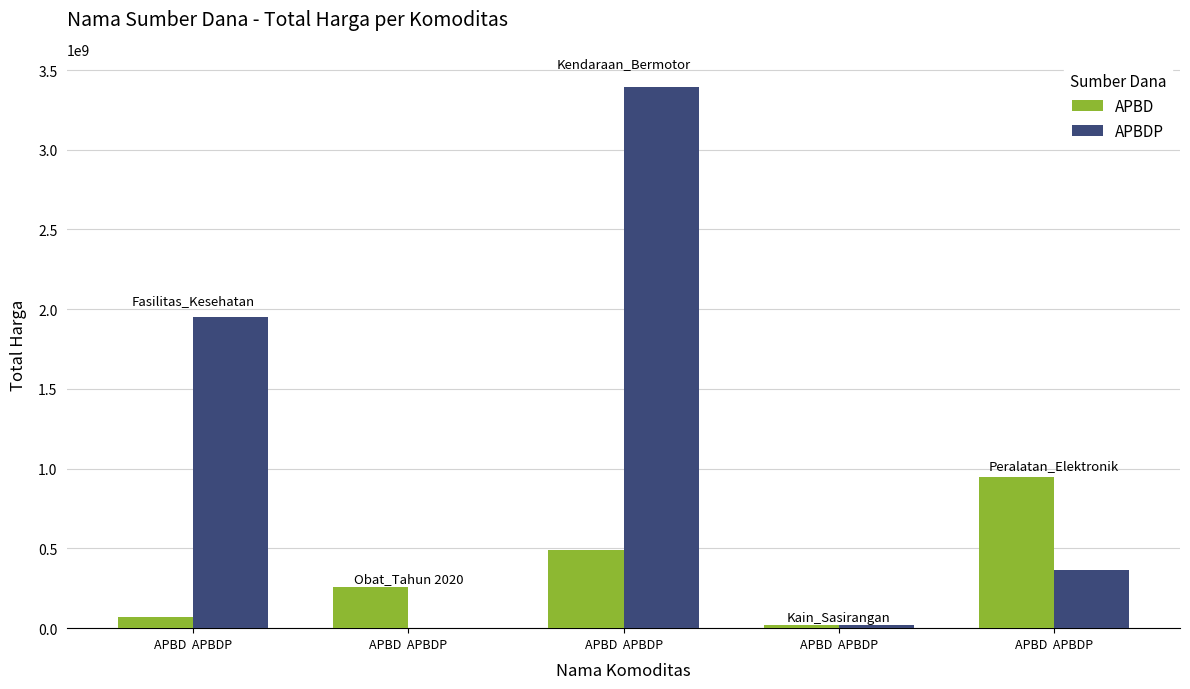

Where is APBD nearest to the value 483833500?

APBD  APBDP